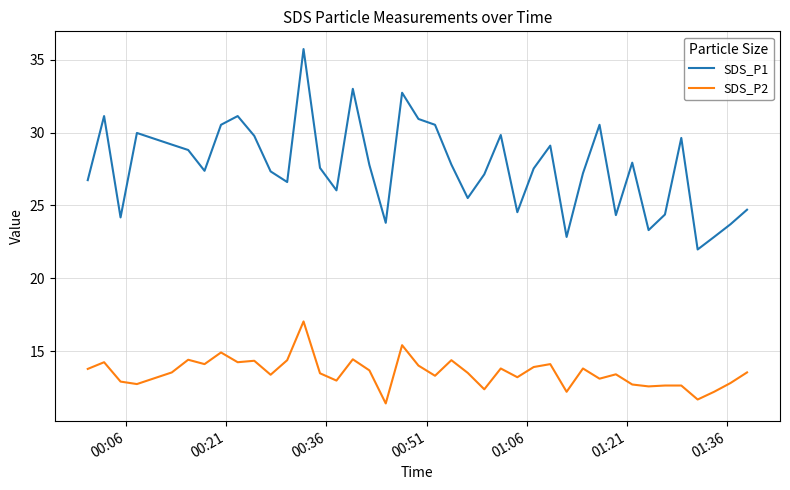

Rank the series by their maximum value, from highest to lowest.

SDS_P1, SDS_P2